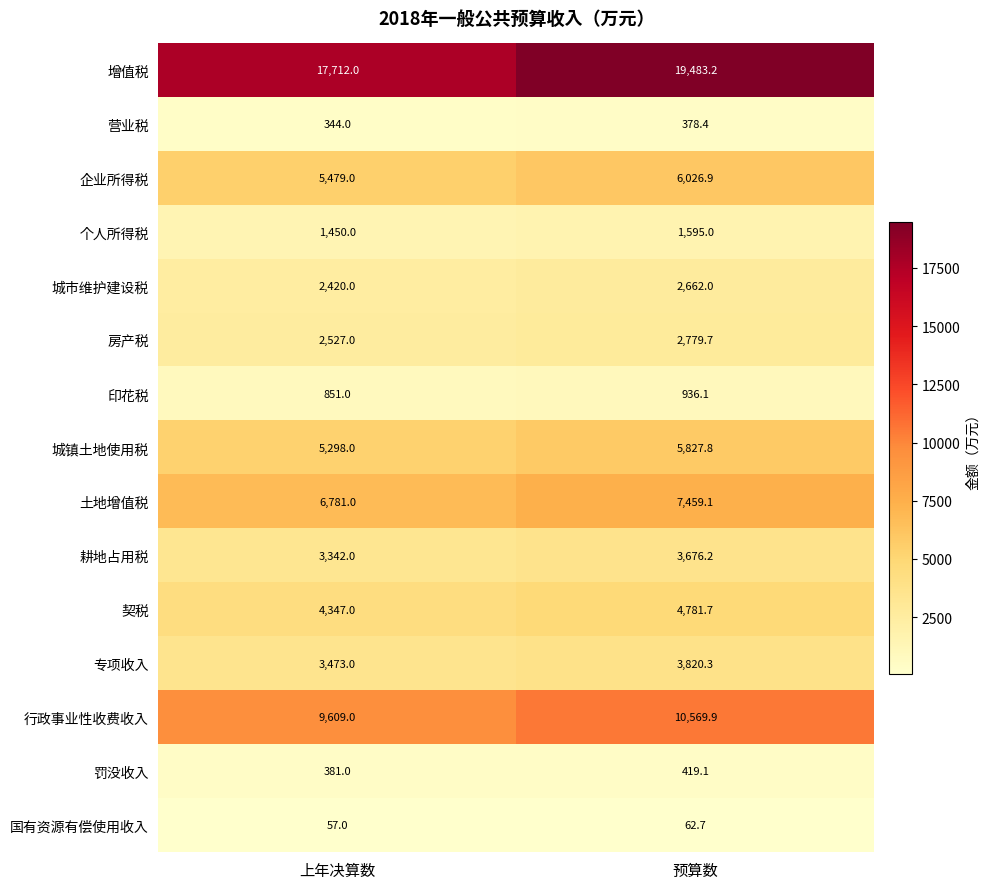

What is the difference between the highest and lowest values at 预算数?

19420.5